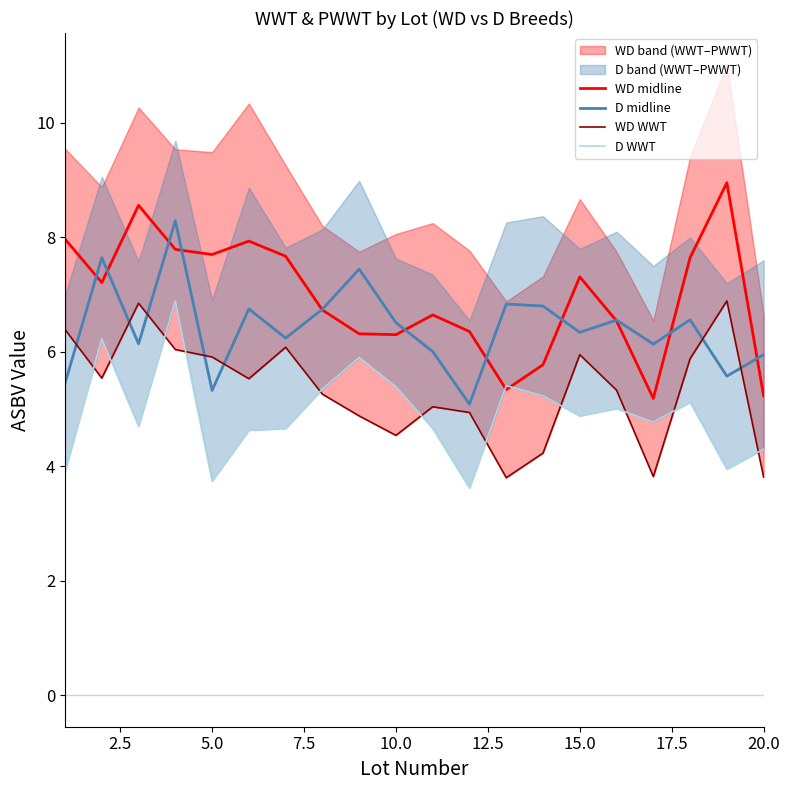

What is the lowest value of the D midline series?

5.1